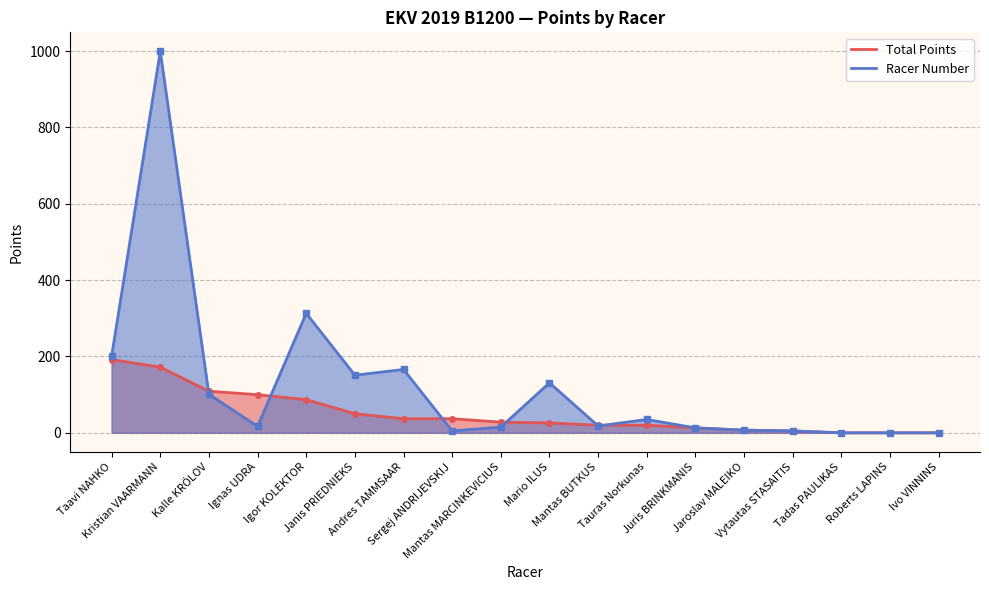

What is the label of the 10th point from the left?

Mario ILUS